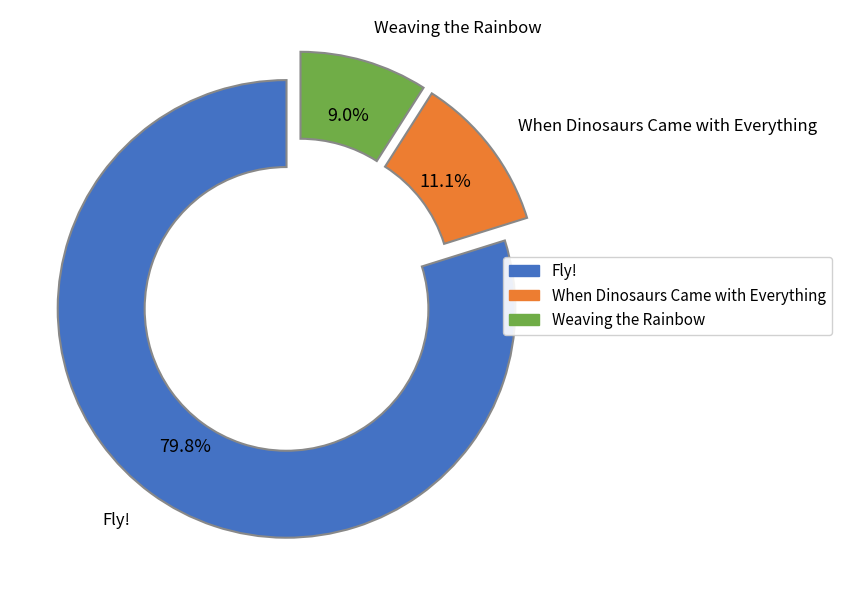

How much of the chart is everything except Weaving the Rainbow?

91.0%